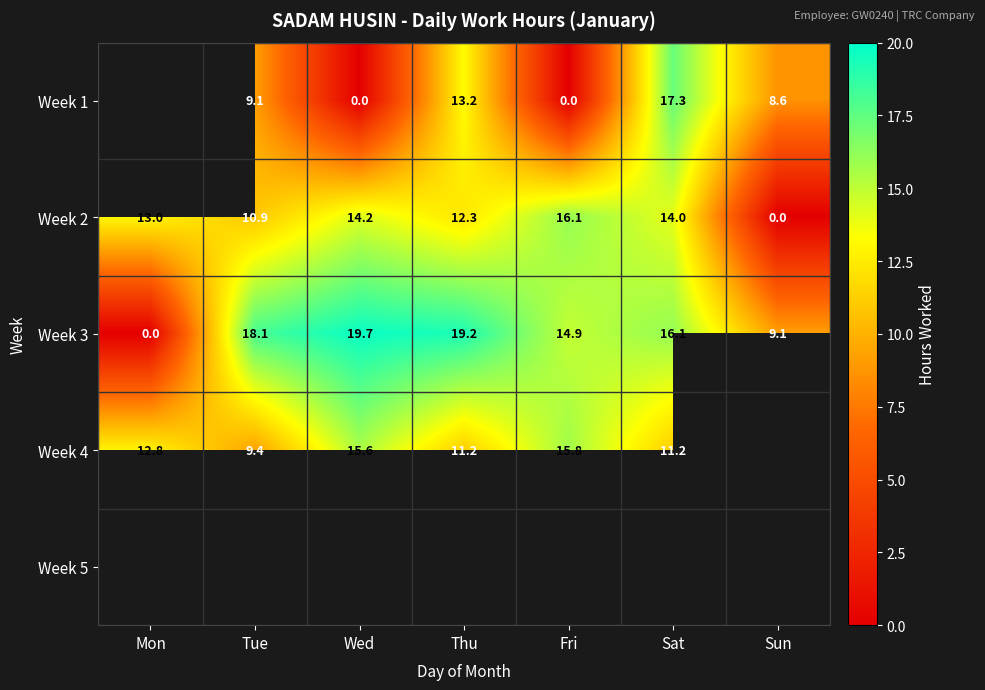

At which label is Week 3 closest to 9?

Sun